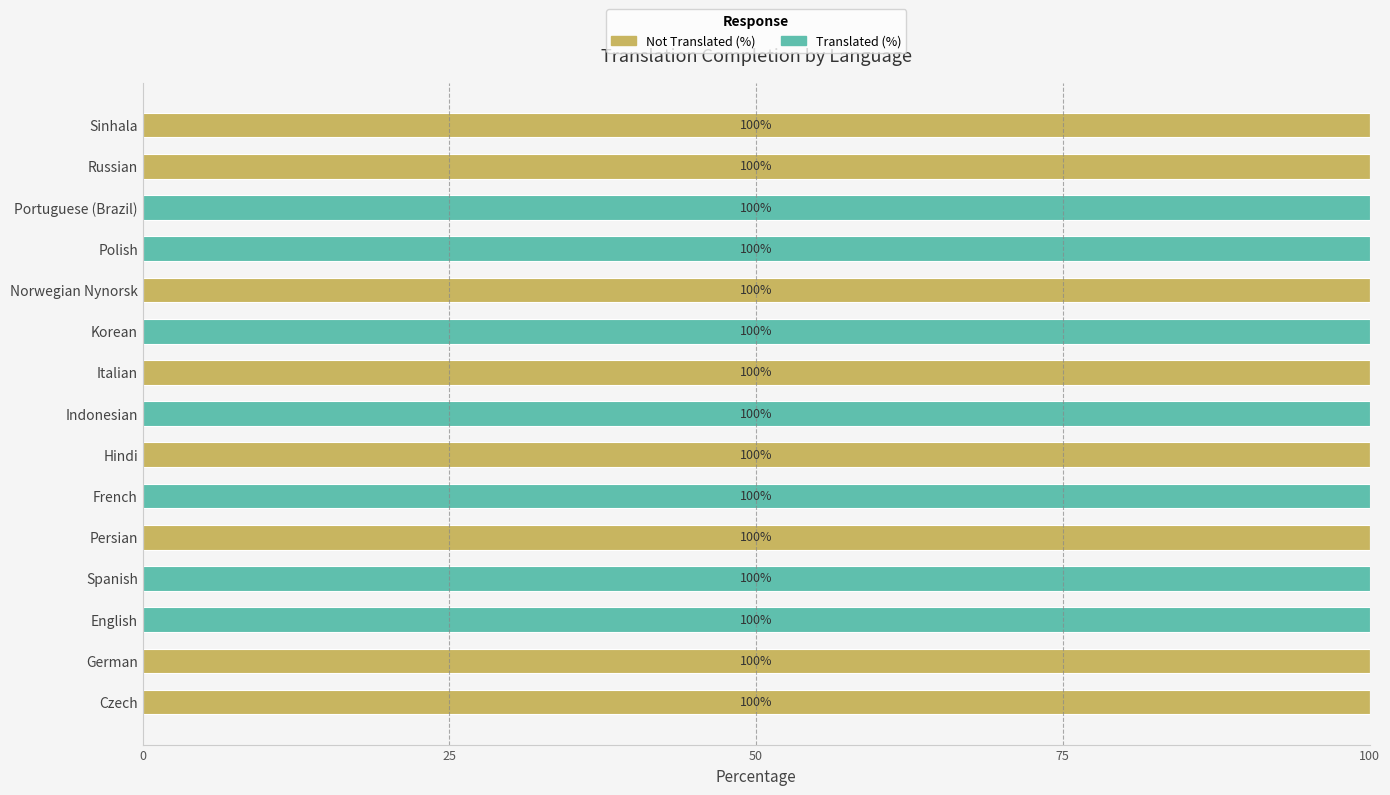

What is the total value across all series at Italian?

100